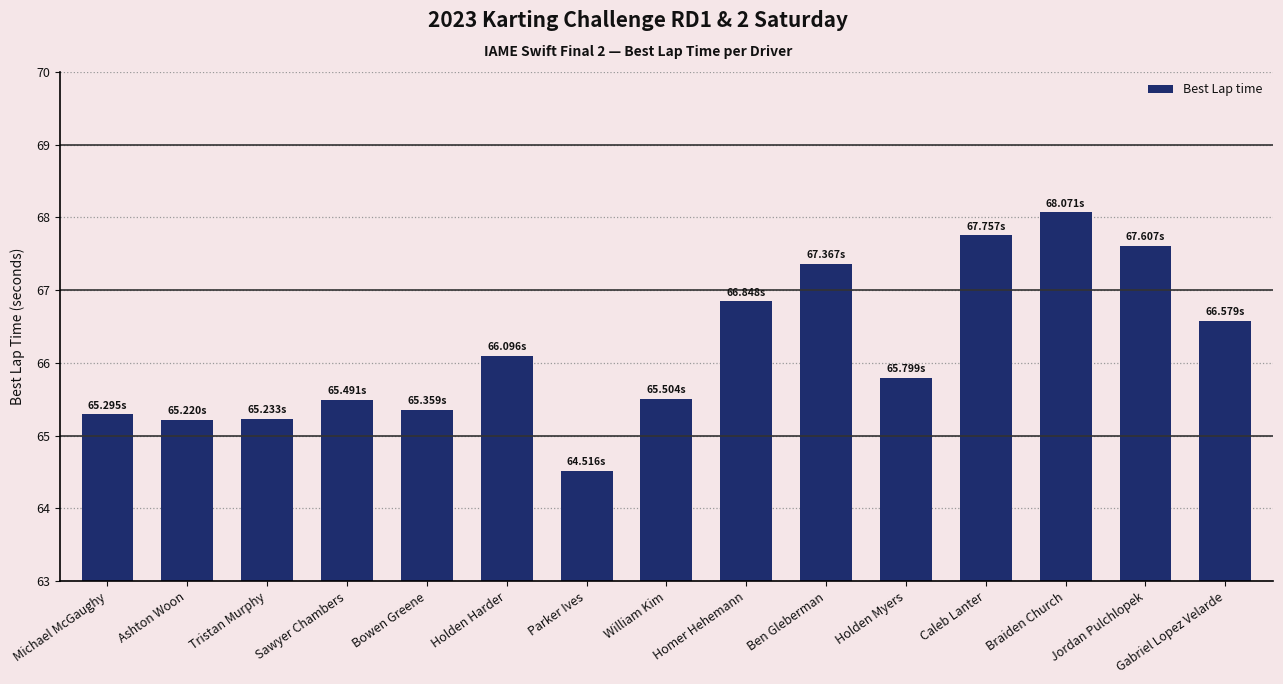

Reading left to right, list all the values displayed in this chart.

65.3	65.2	65.2	65.5	65.4	66.1	64.5	65.5	66.8	67.4	65.8	67.8	68.1	67.6	66.6